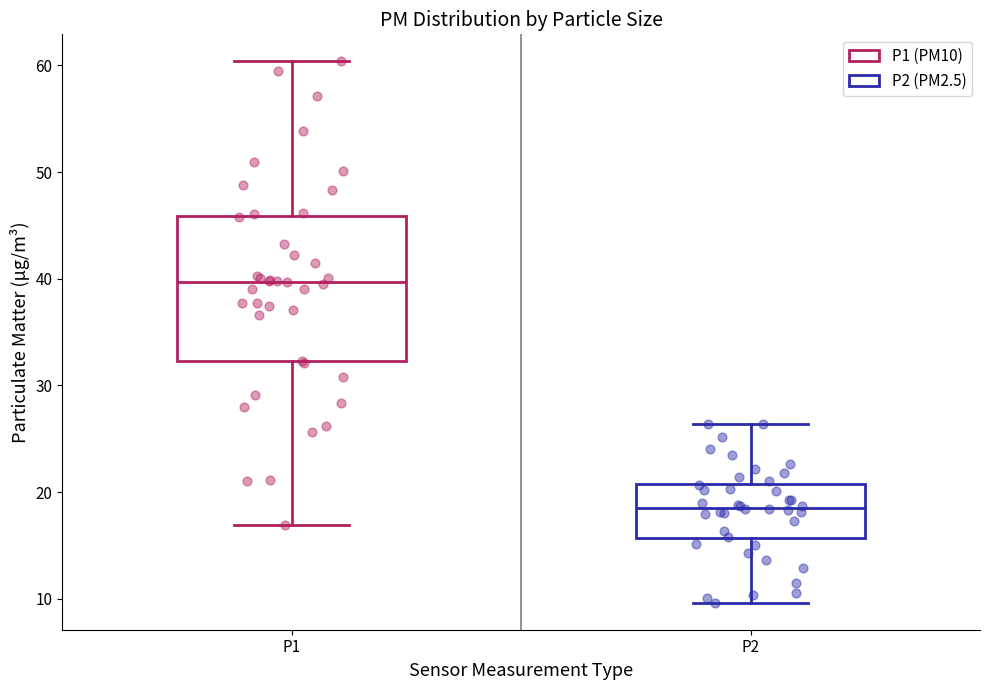

Which box's median line is the lowest?

P2